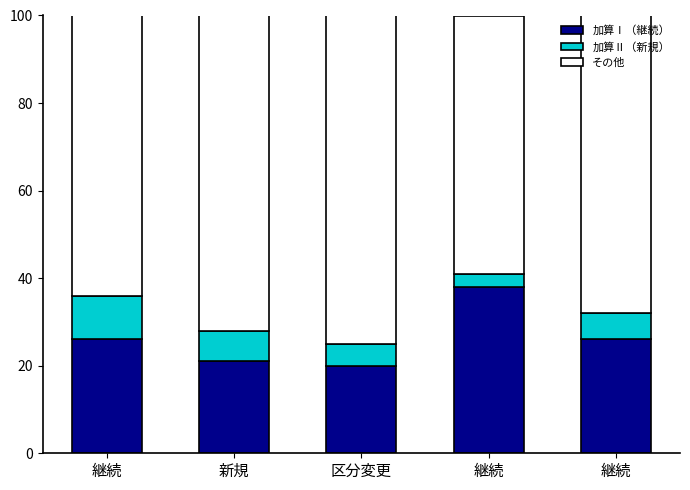

What are all the series names shown in the legend?

加算Ⅰ（継続）, 加算Ⅱ（新規）, その他